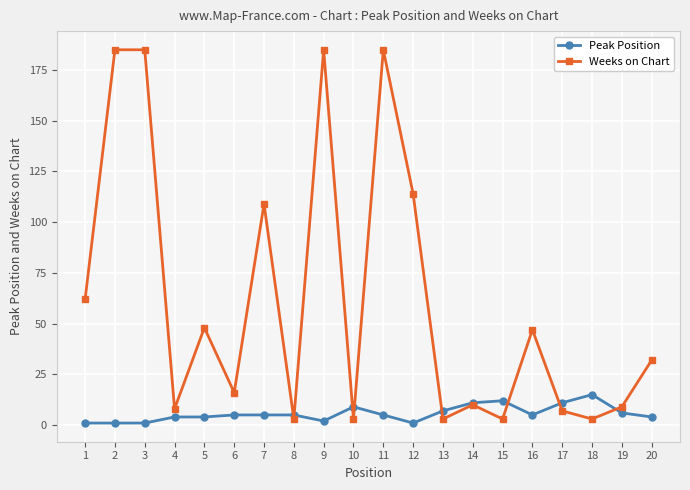

At 2, list the series in order from smallest to largest.

Peak Position, Weeks on Chart